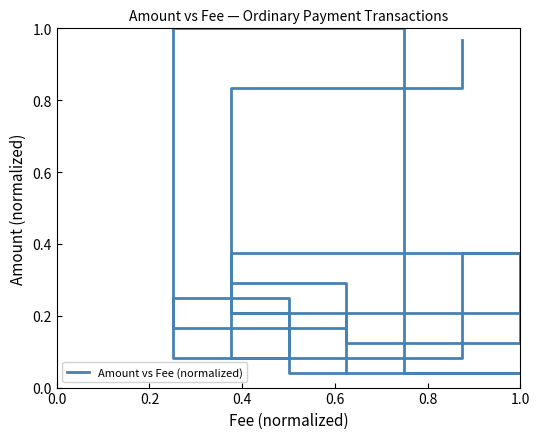

Is it true that the value at 11 is 0.2?

False